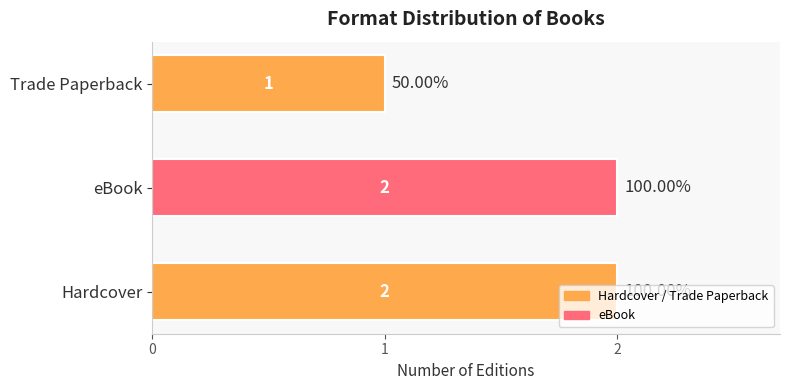

How many values are below 2?

1